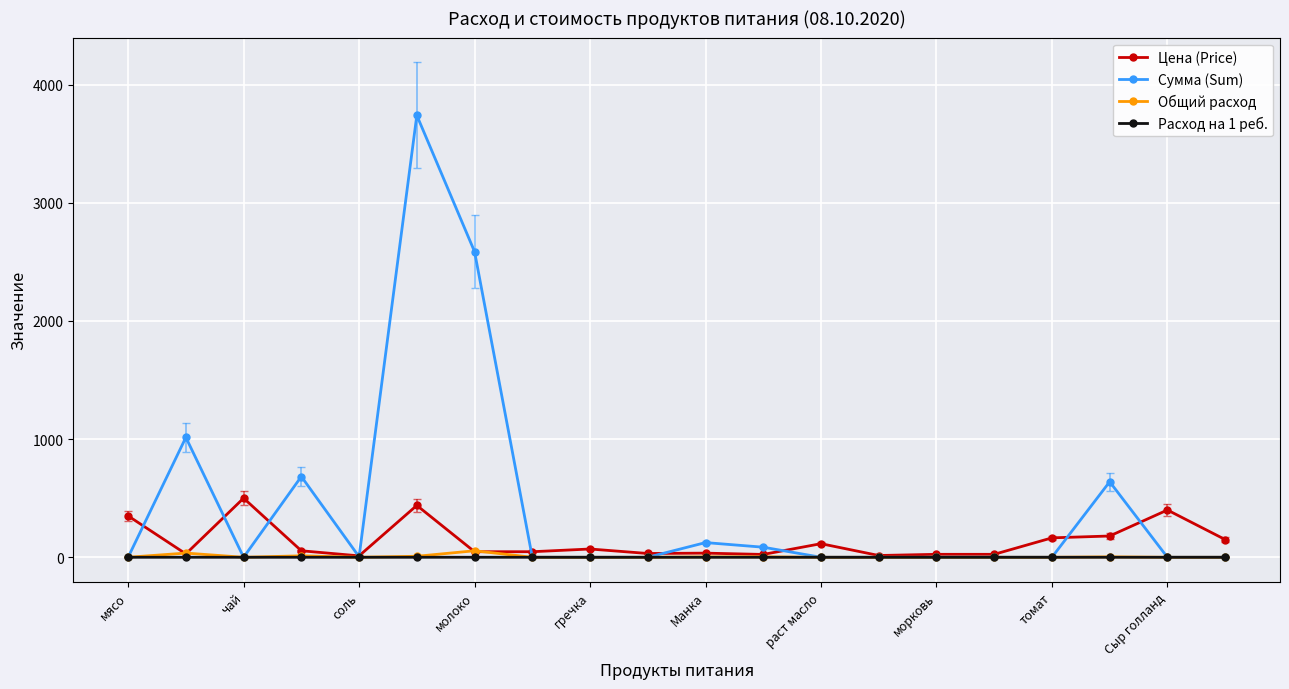

Which series has the largest range (max minus min)?

Сумма (Sum)